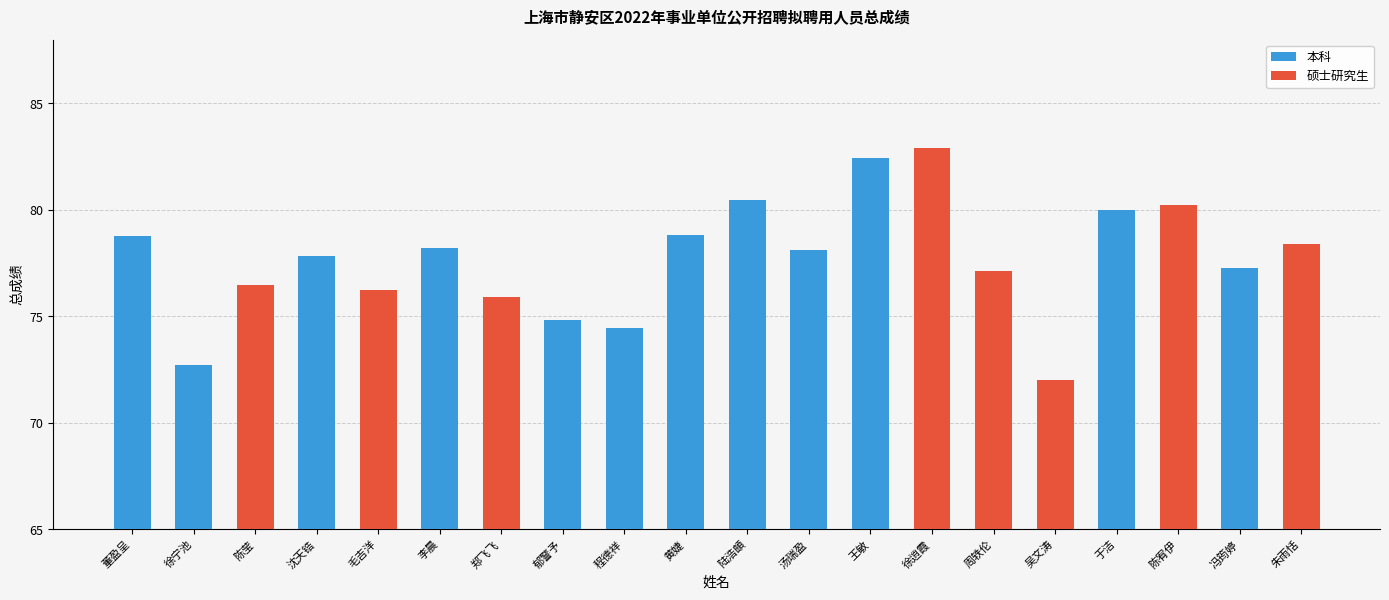

What is the smallest value displayed?

72.0